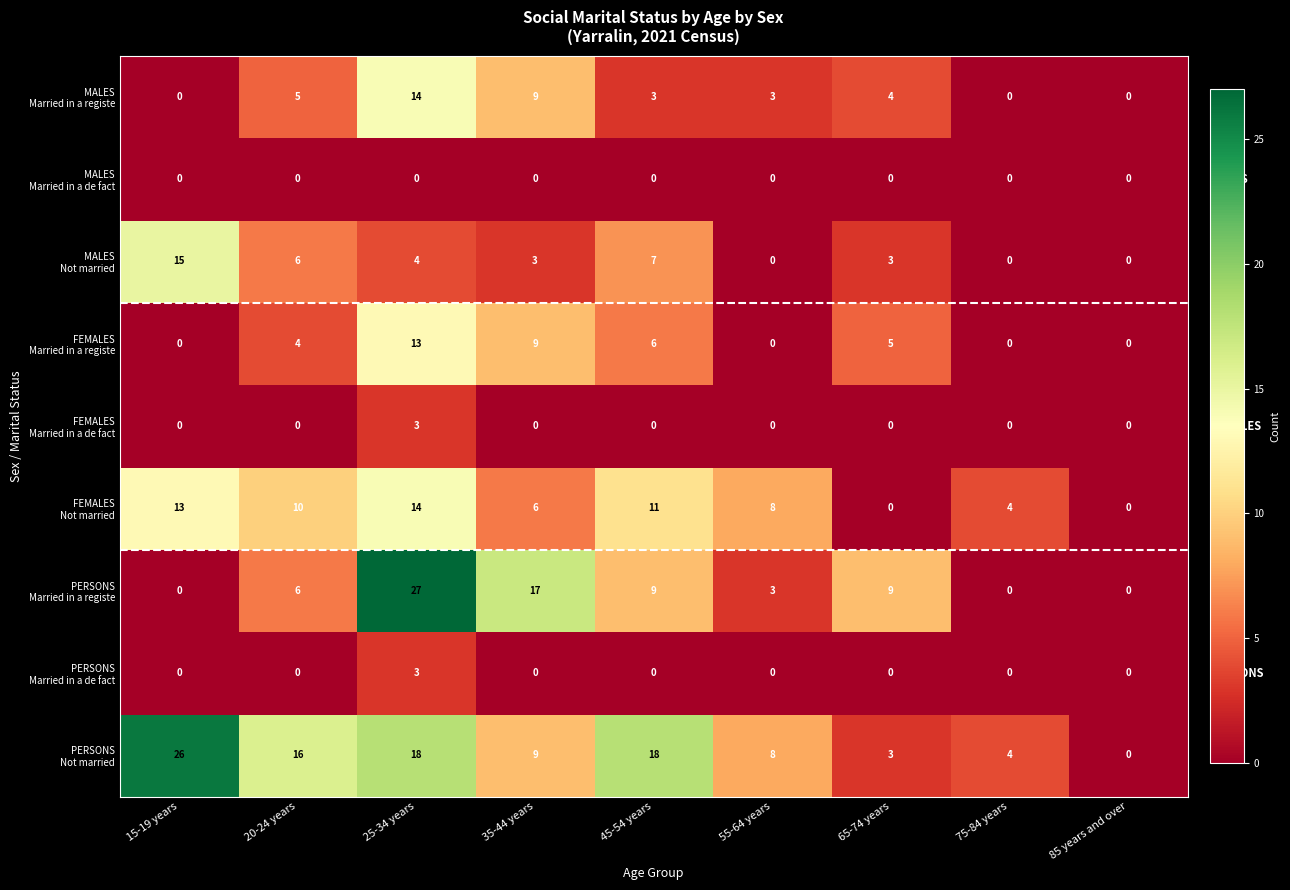

What is the total value across all series at 15-19 years?

54